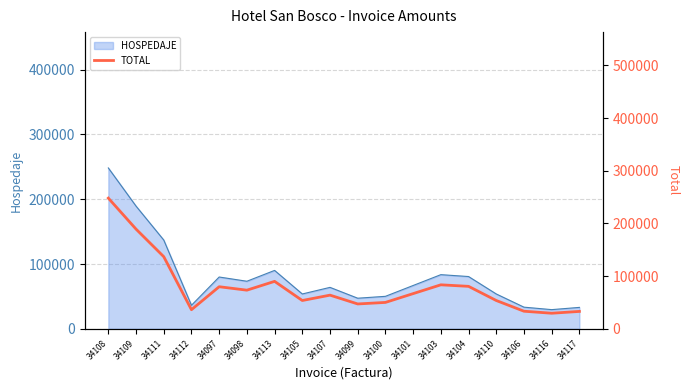

The chart shows a value of 83126 at 34111. True or false?

False